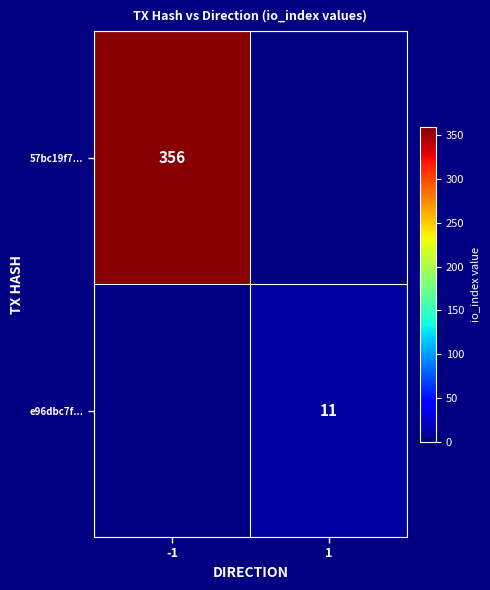

Is it true that 57bc19f7... equals 239 at -1?

False